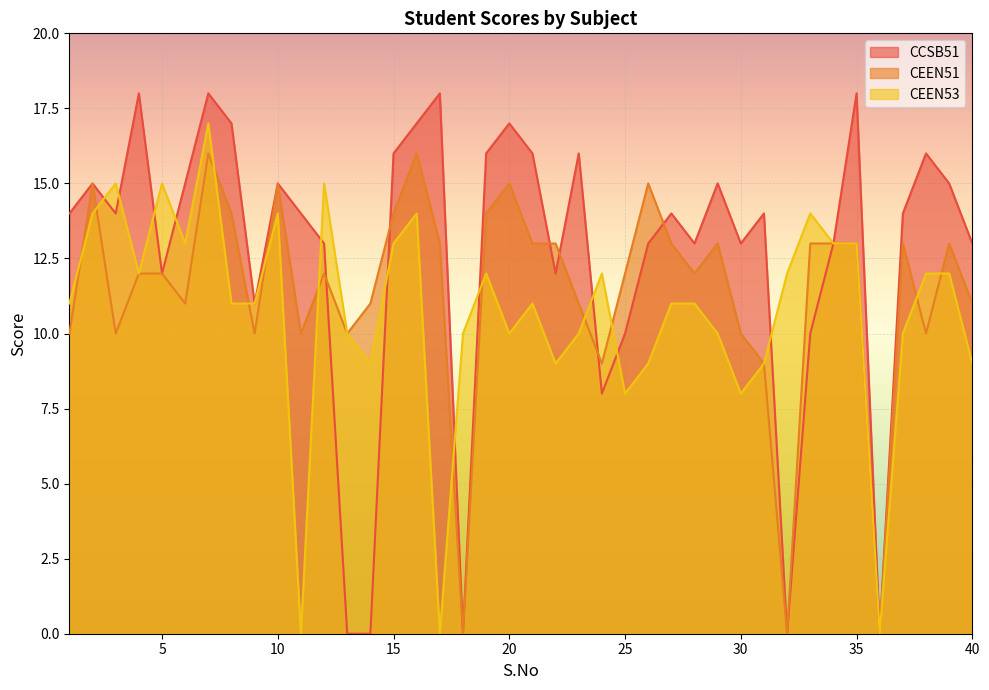

True or false: CEEN51 has more than 0 interior local peaks.

True